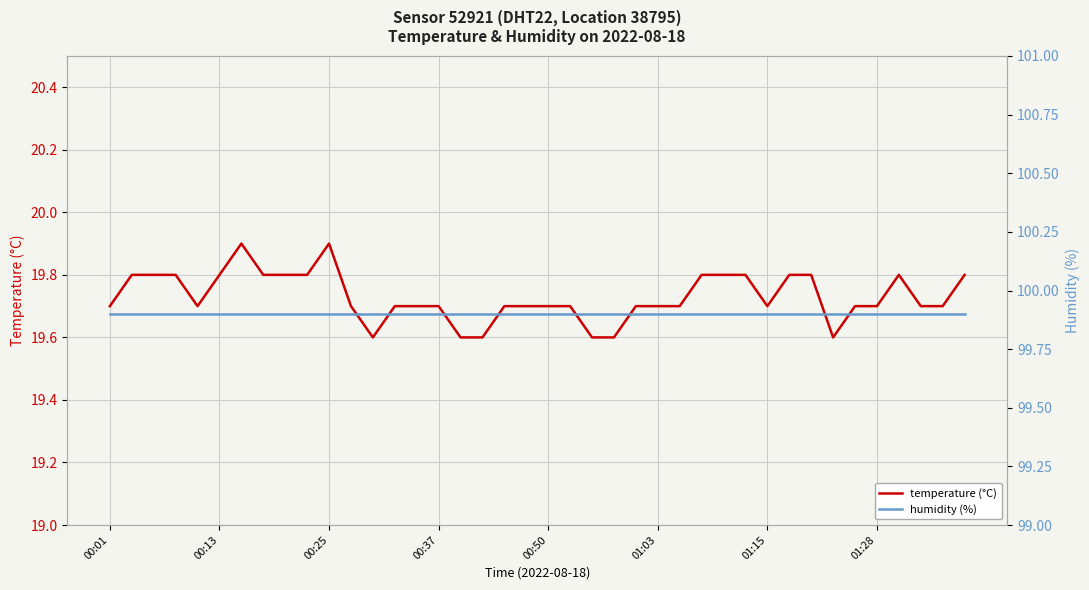

Rank the series by their maximum value, from lowest to highest.

temperature (°C), humidity (%)